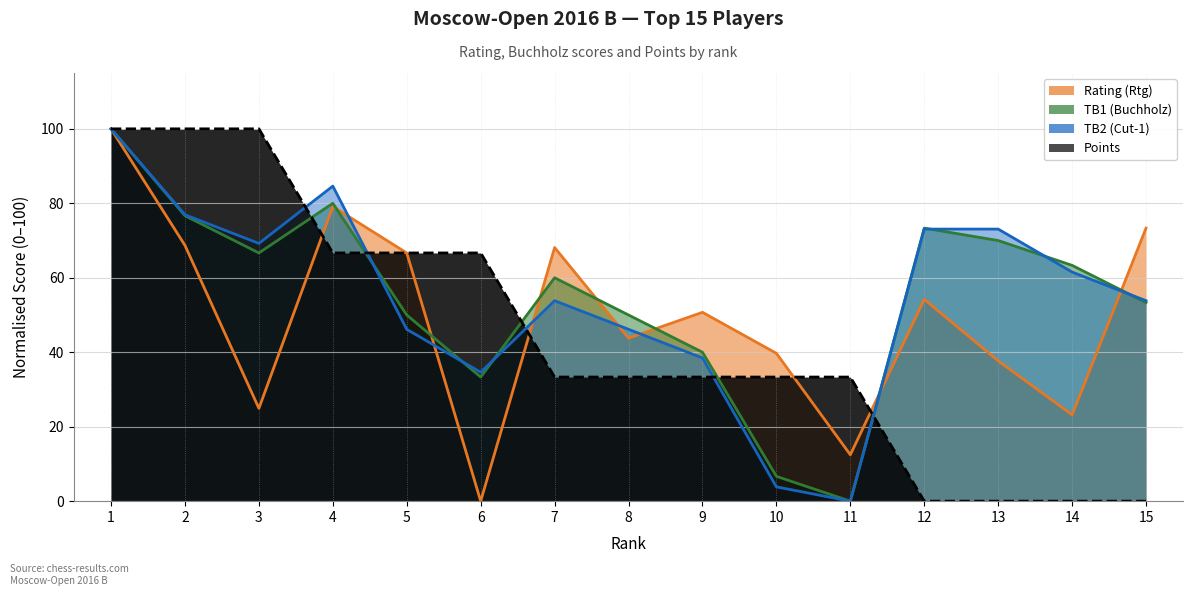

Reading right to left, list all the values displayed in this chart.

Rating (Rtg): 73.3	23.2	37.7	54.2	12.5	39.7	50.7	43.8	68.1	0.0	66.7	79.1	24.9	68.7	100.0
TB1 (Buchholz): 53.3	63.3	70.0	73.3	0.0	6.7	40.0	50.0	60.0	33.3	50.0	80.0	66.7	76.7	100.0
TB2 (Cut-1): 53.8	61.5	73.1	73.1	0.0	3.8	38.5	46.2	53.8	34.6	46.2	84.6	69.2	76.9	100.0
Points: 0.0	0.0	0.0	0.0	33.3	33.3	33.3	33.3	33.3	66.7	66.7	66.7	100.0	100.0	100.0